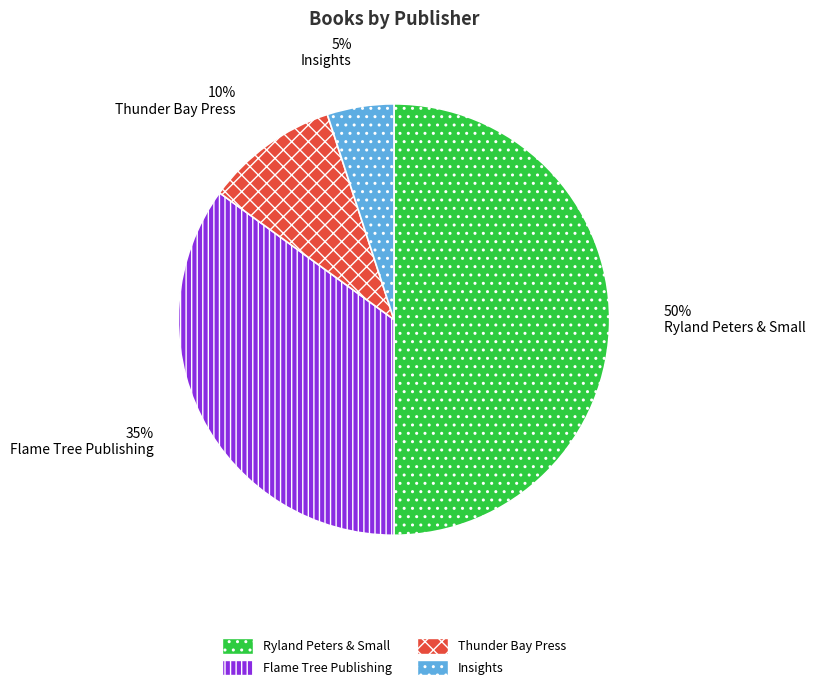

Rank the categories by value from lowest to highest.

Insights, Thunder Bay Press, Flame Tree Publishing, Ryland Peters & Small